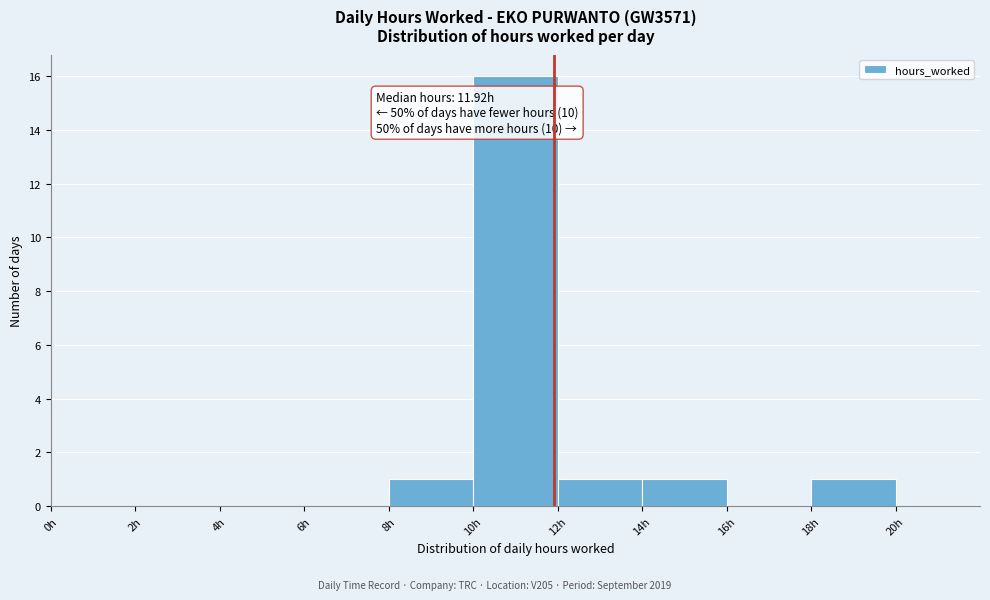

Which range on the x-axis has the tallest bar?

10 to 12